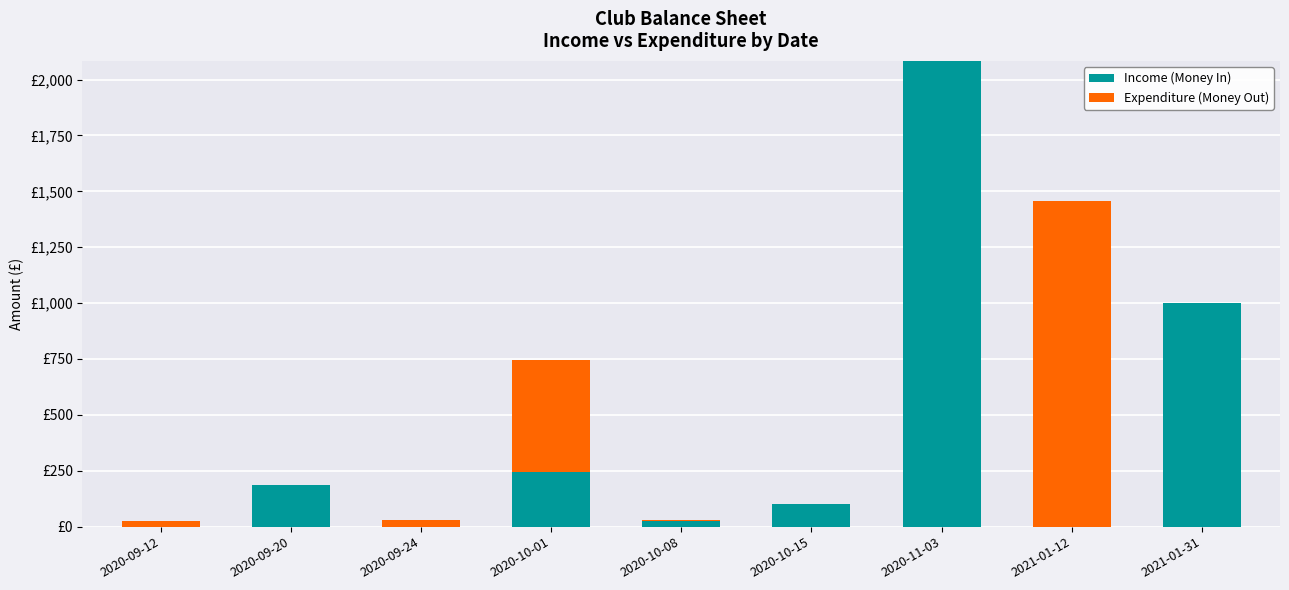

What is the average value of the Income (Money In) series?

404.7